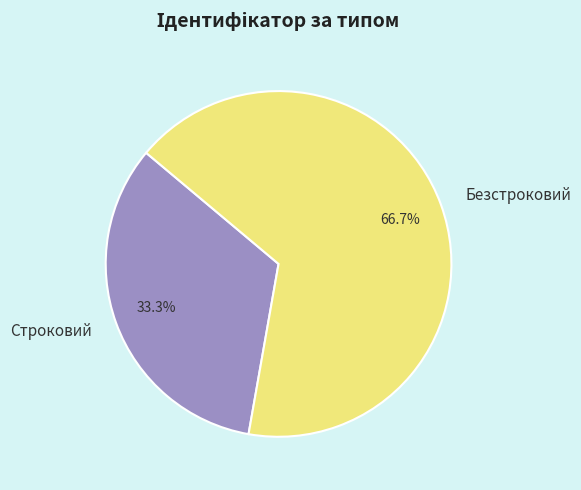

Count the number of slices in the pie.

2